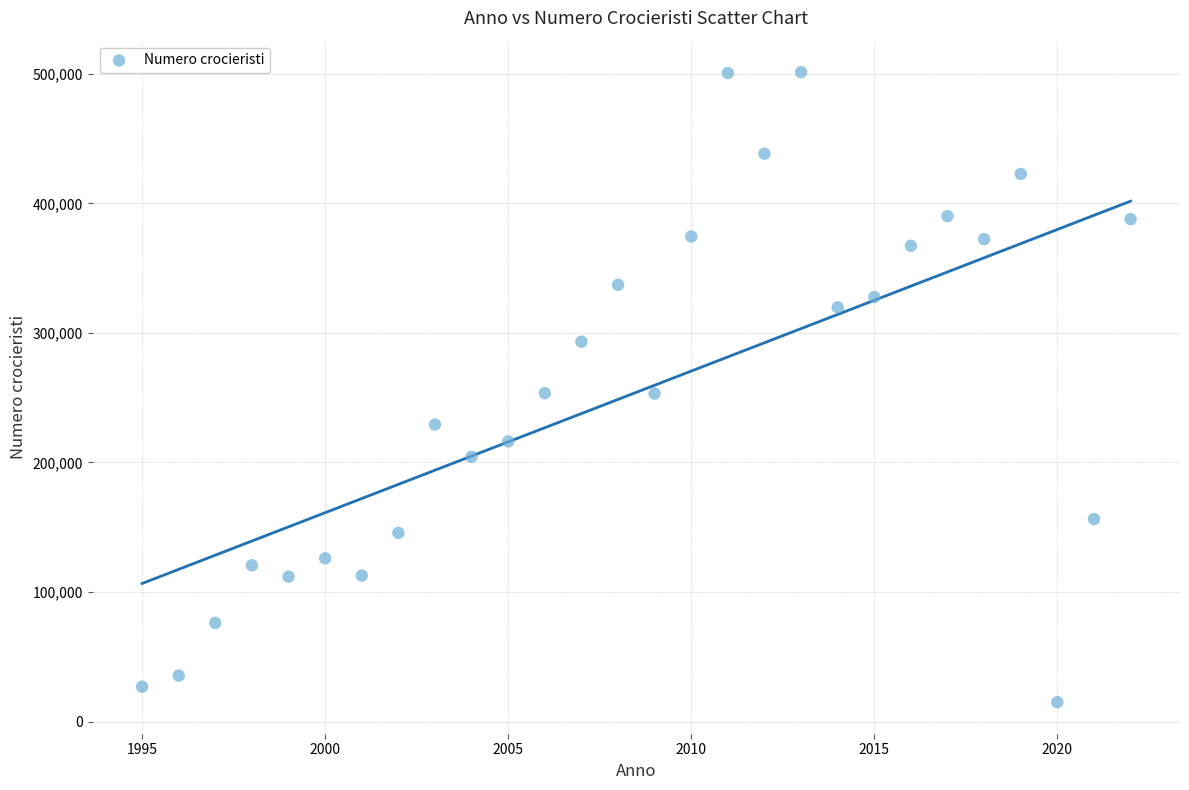

What is the range of Y values (max minus min)?

486399